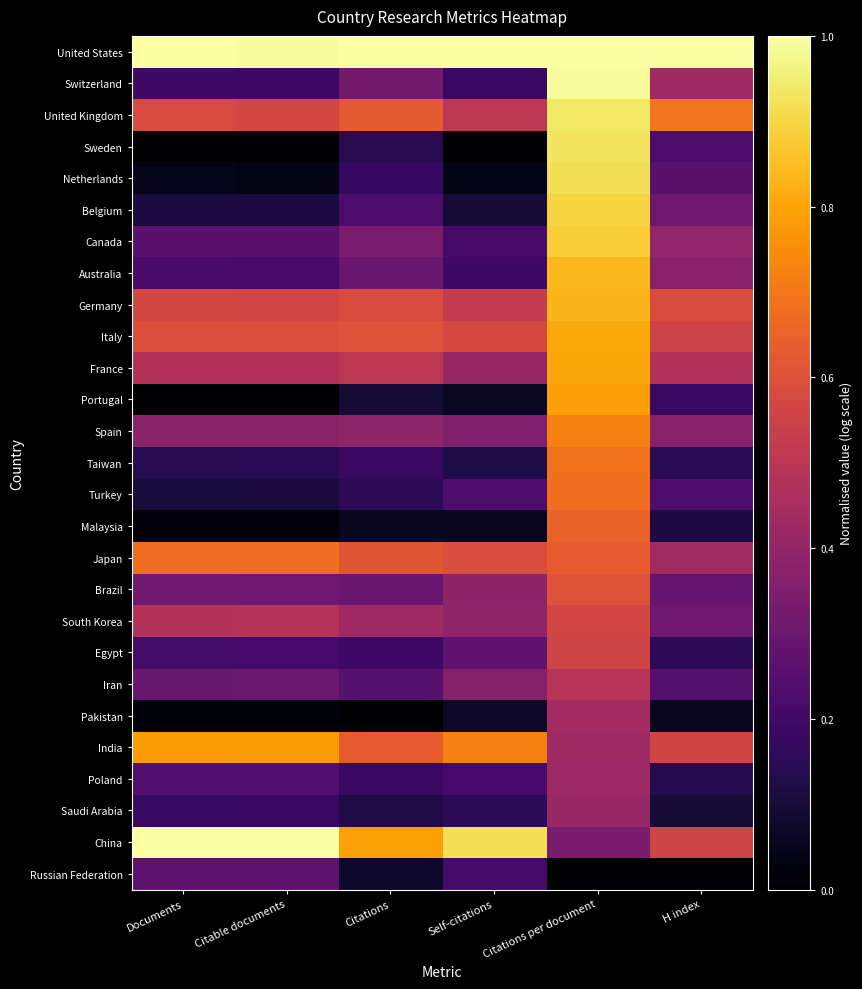

At which label does Poland reach its minimum?

H index